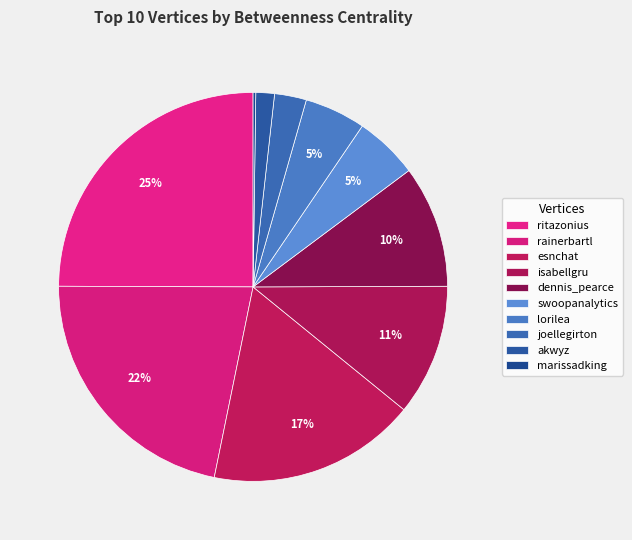

What is the largest slice in the pie chart?

ritazonius